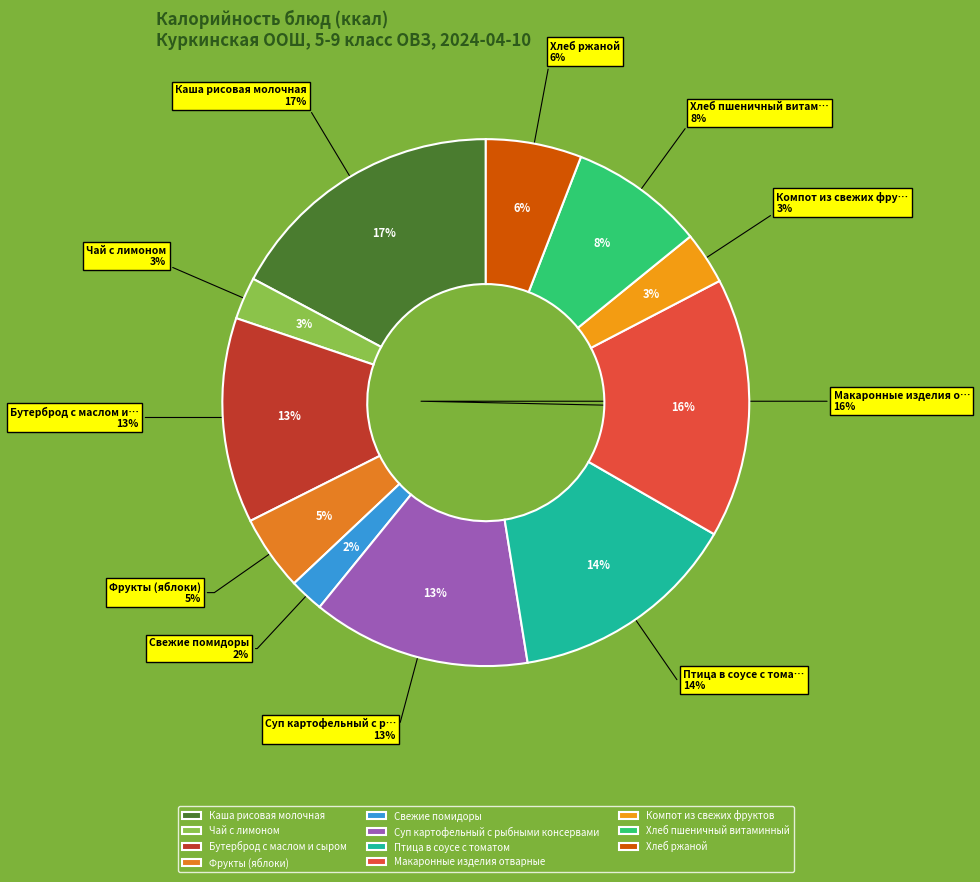

Is there any slice that represents more than half of the pie?

No